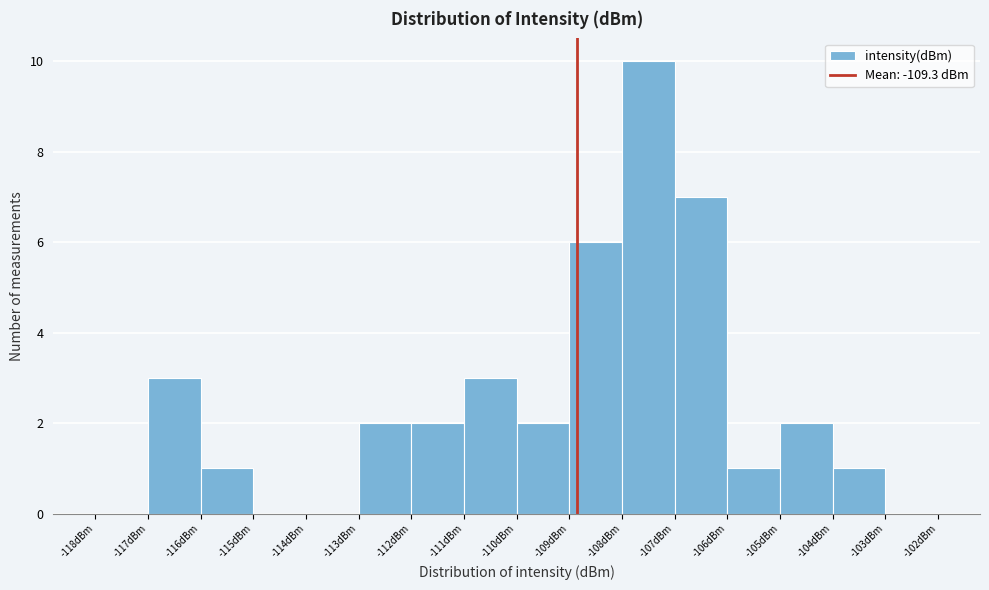

Reading left to right, what are all the values shown in this chart?

-118dBm=0	-117dBm=3	-116dBm=1	-115dBm=0	-114dBm=0	-113dBm=2	-112dBm=2	-111dBm=3	-110dBm=2	-109dBm=6	-108dBm=10	-107dBm=7	-106dBm=1	-105dBm=2	-104dBm=1	-103dBm=0